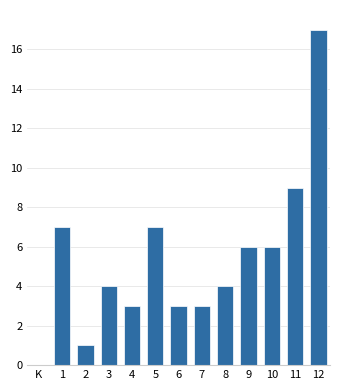

Reading left to right, what are all the values shown in this chart?

K=0	1=7	2=1	3=4	4=3	5=7	6=3	7=3	8=4	9=6	10=6	11=9	12=17